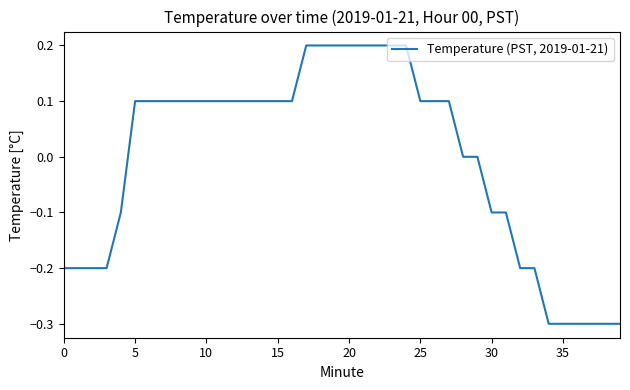

What is the sum of all values?

-0.2